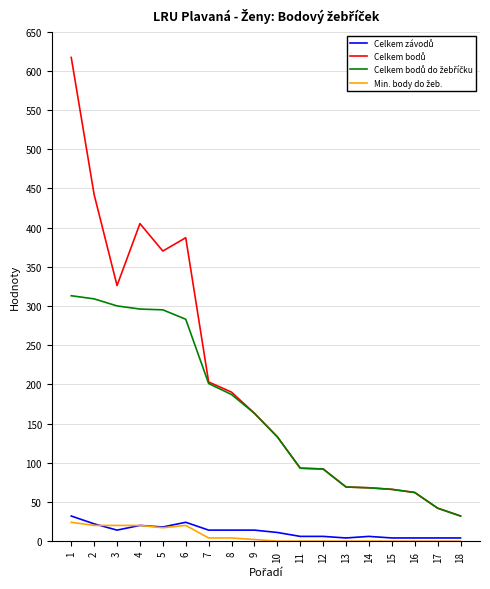

What is the greatest value displayed?

617